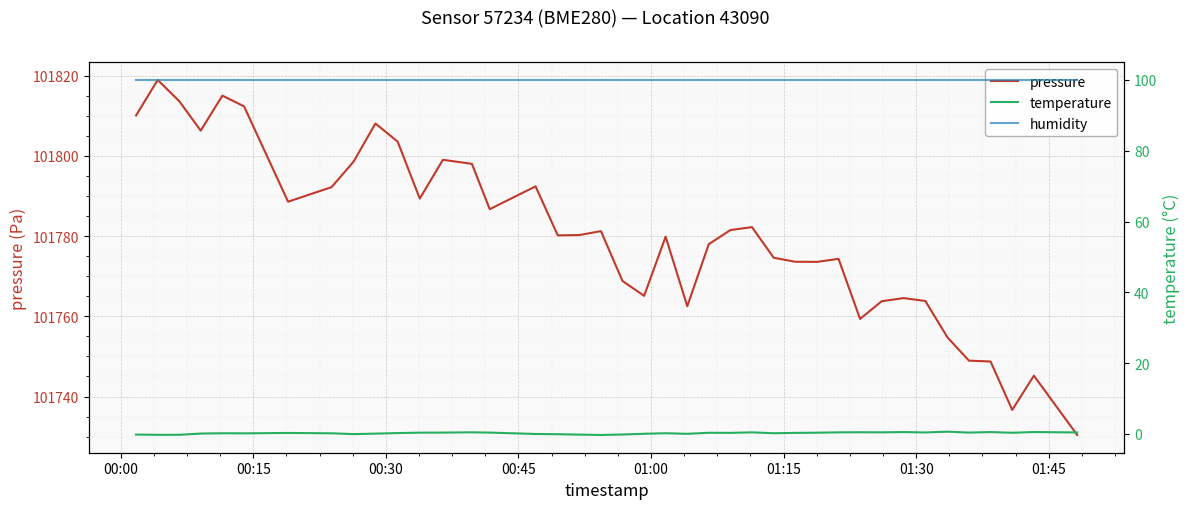

What is the minimum value for pressure?

101730.4